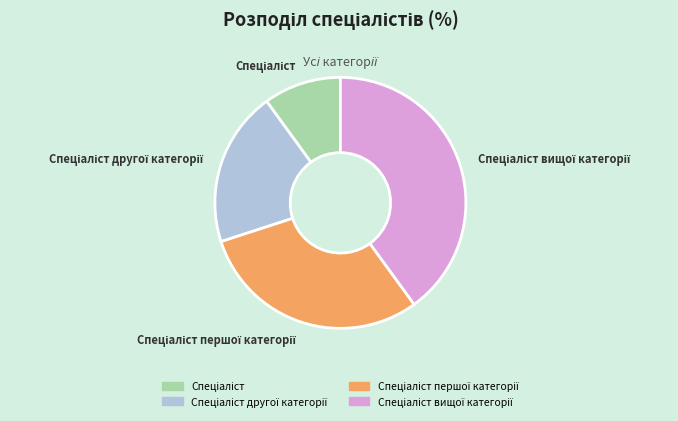

Is there any slice that represents more than half of the pie?

No